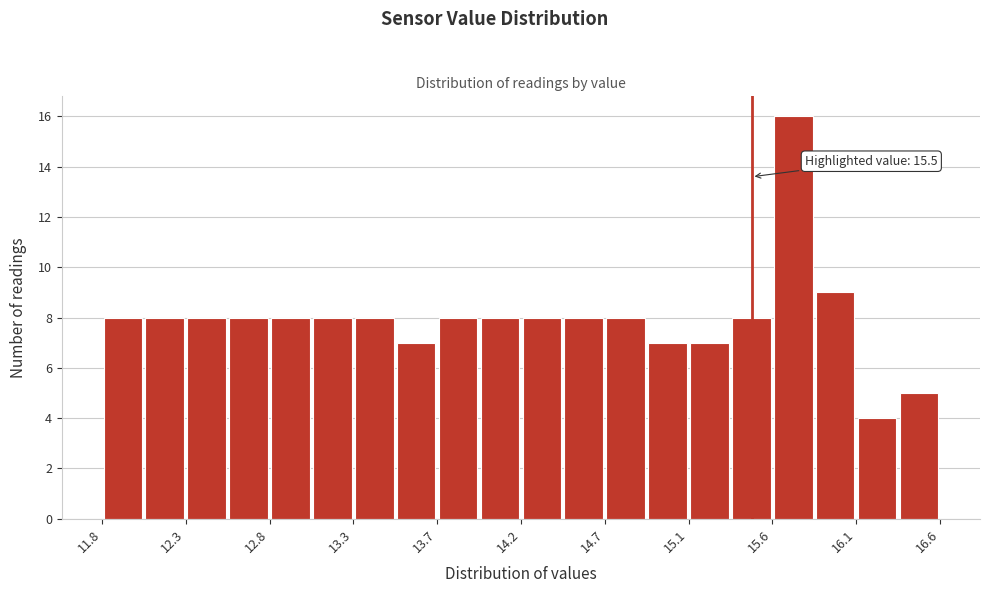

Which range on the x-axis has the tallest bar?

15.60 to 15.85